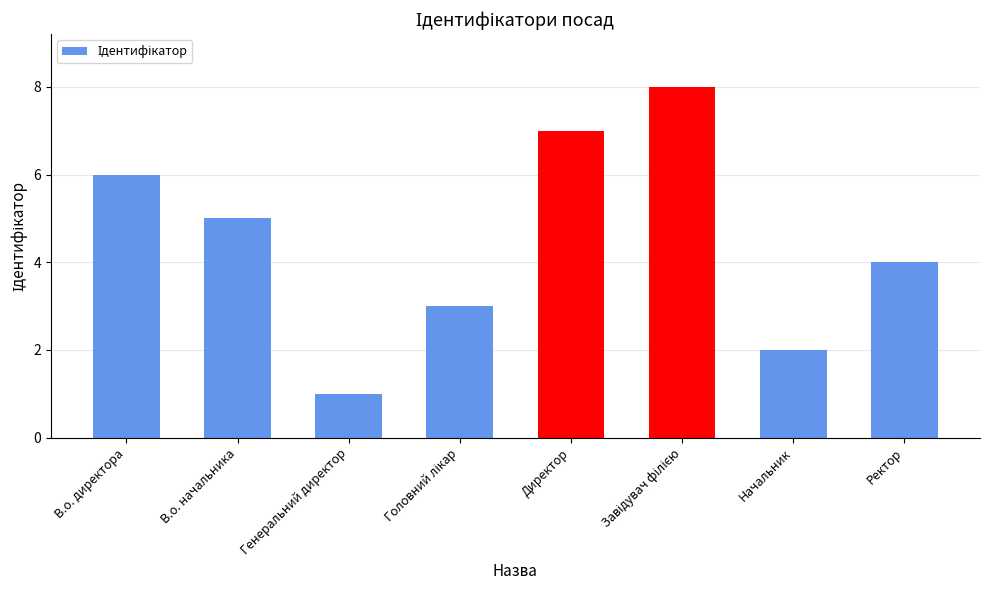

What is the maximum value shown in the chart?

8